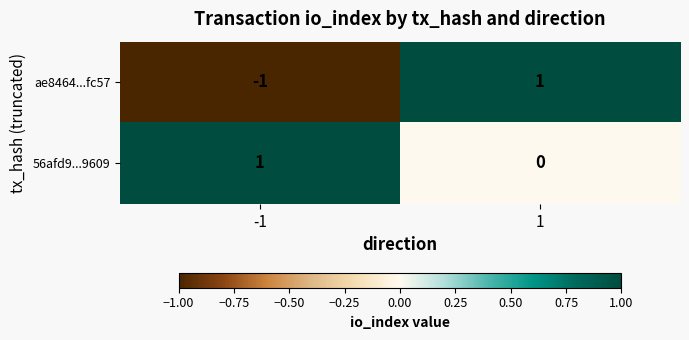

Reading left to right, what are all the values shown in this chart?

ae8464...fc57: -1=-1	1=1
56afd9...9609: -1=1	1=0